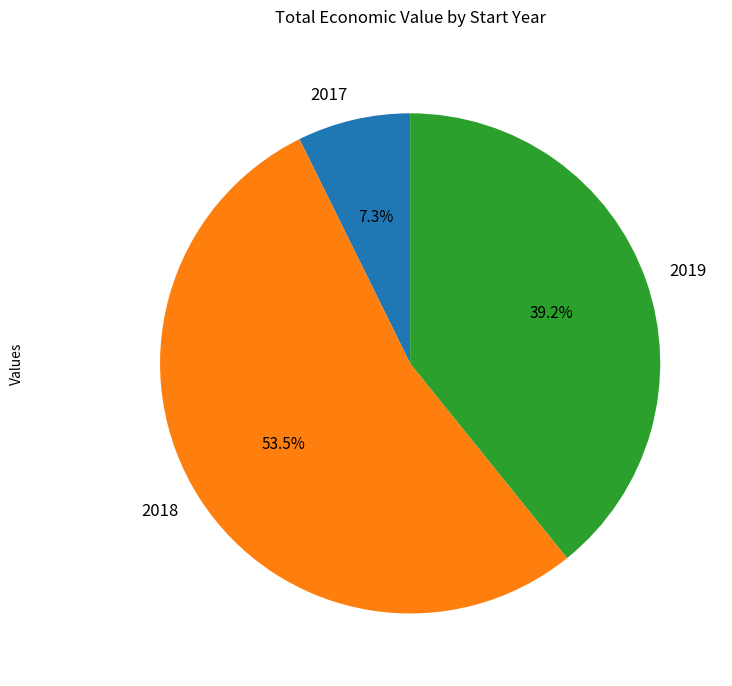

What percentage do 2019 and 2018 together represent?

92.7%